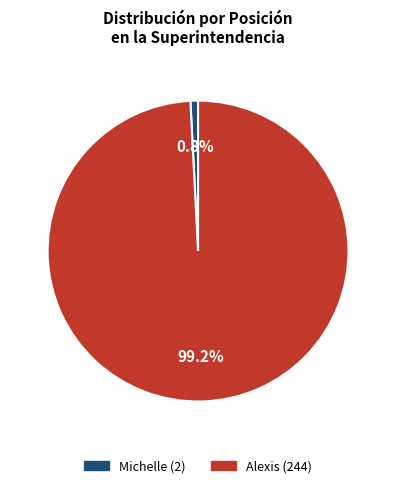

True or false: Alexis accounts for 89% of the total.

False